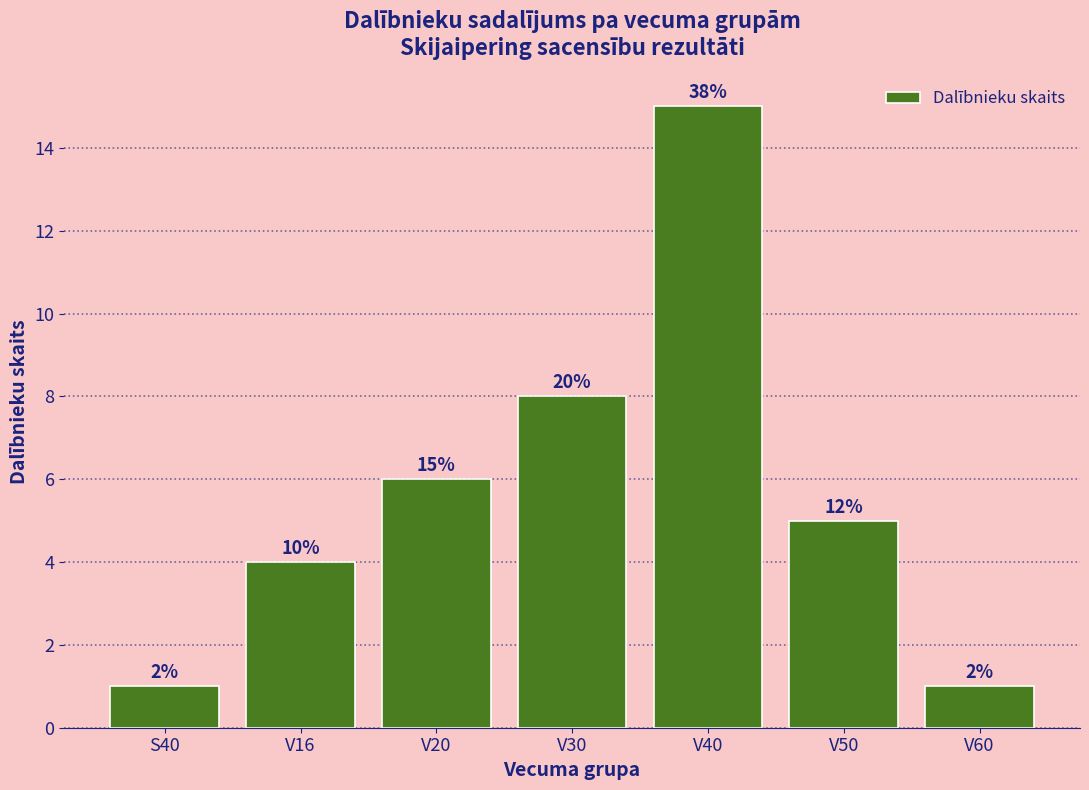

Does the chart contain any negative values?

No